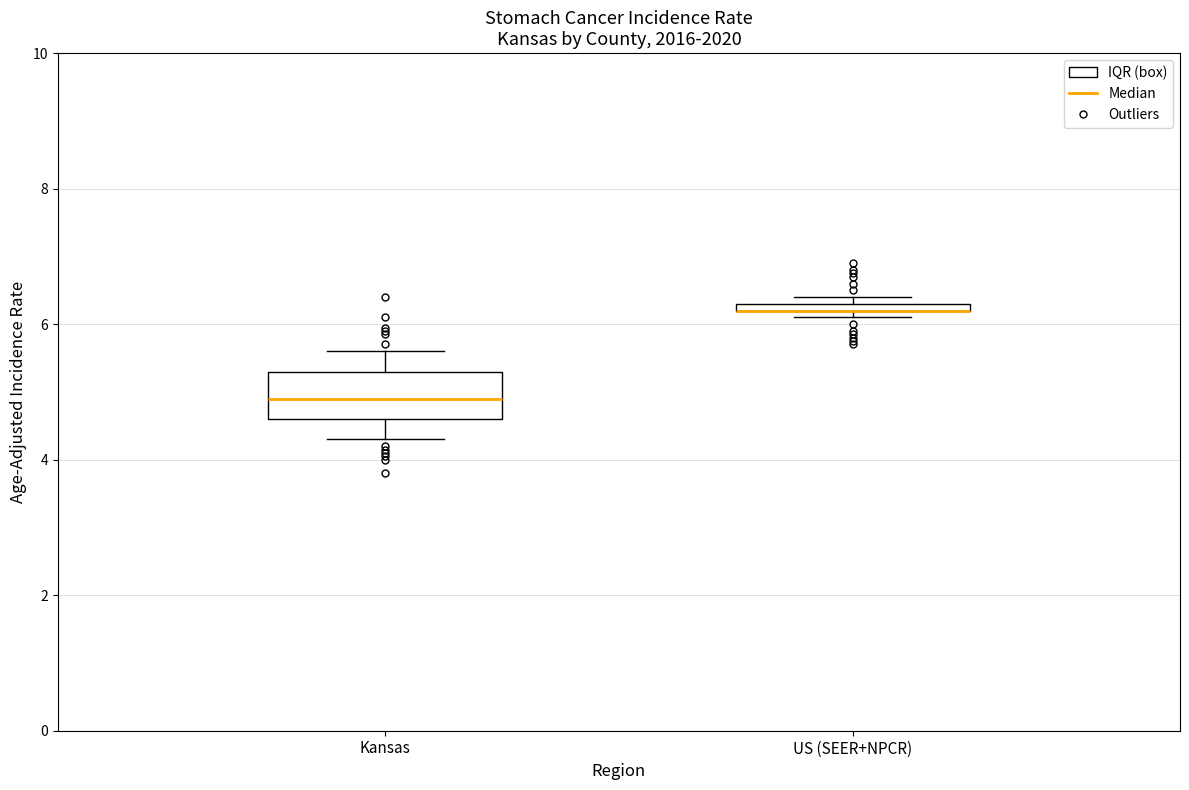

Where is the upper edge of the box for US (SEER+NPCR) on the y-axis? The values are not printed on the chart, so give them approximately, as read against the axis.

6.4